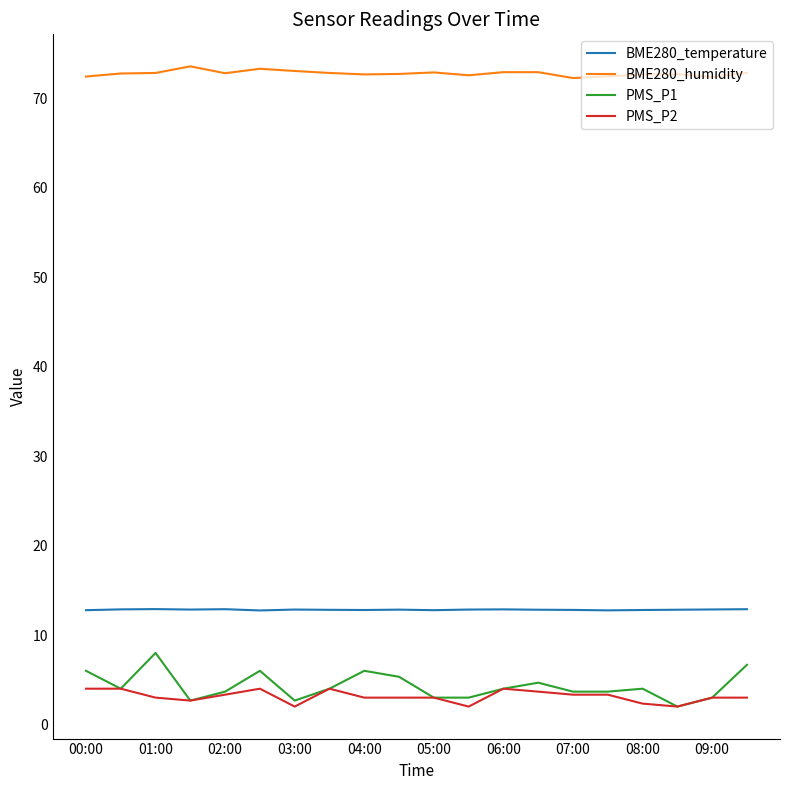

What are all the series names shown in the legend?

BME280_temperature, BME280_humidity, PMS_P1, PMS_P2